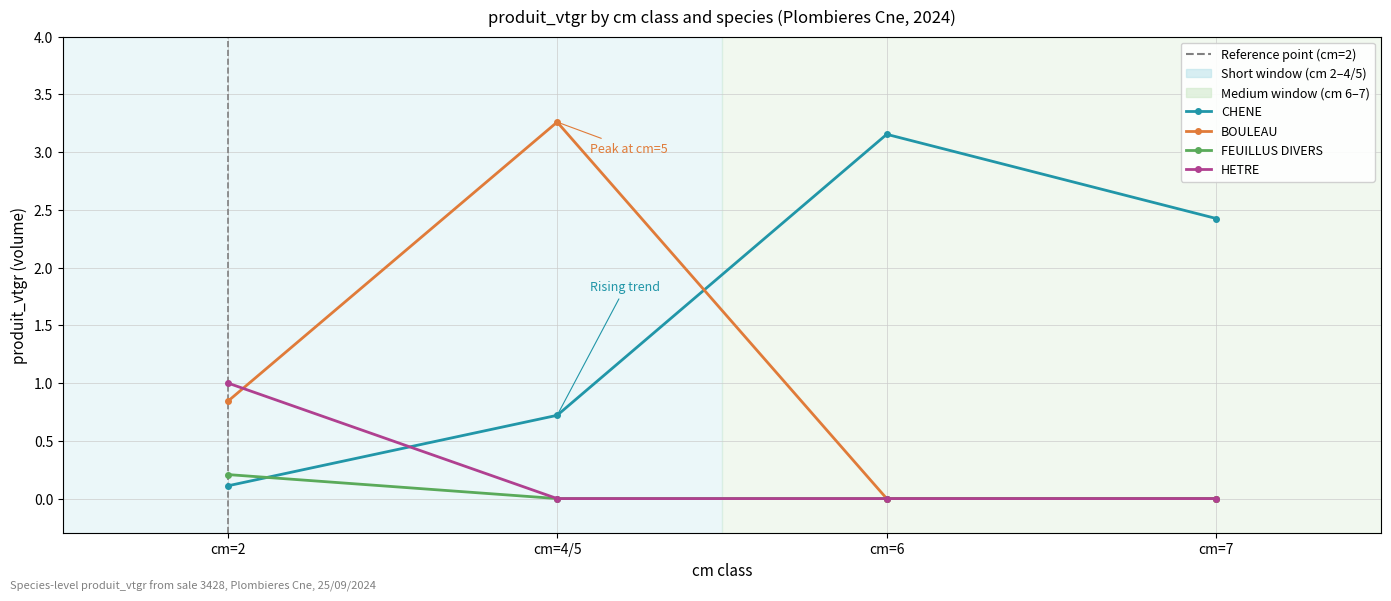

What position from the right is cm=4/5?

3